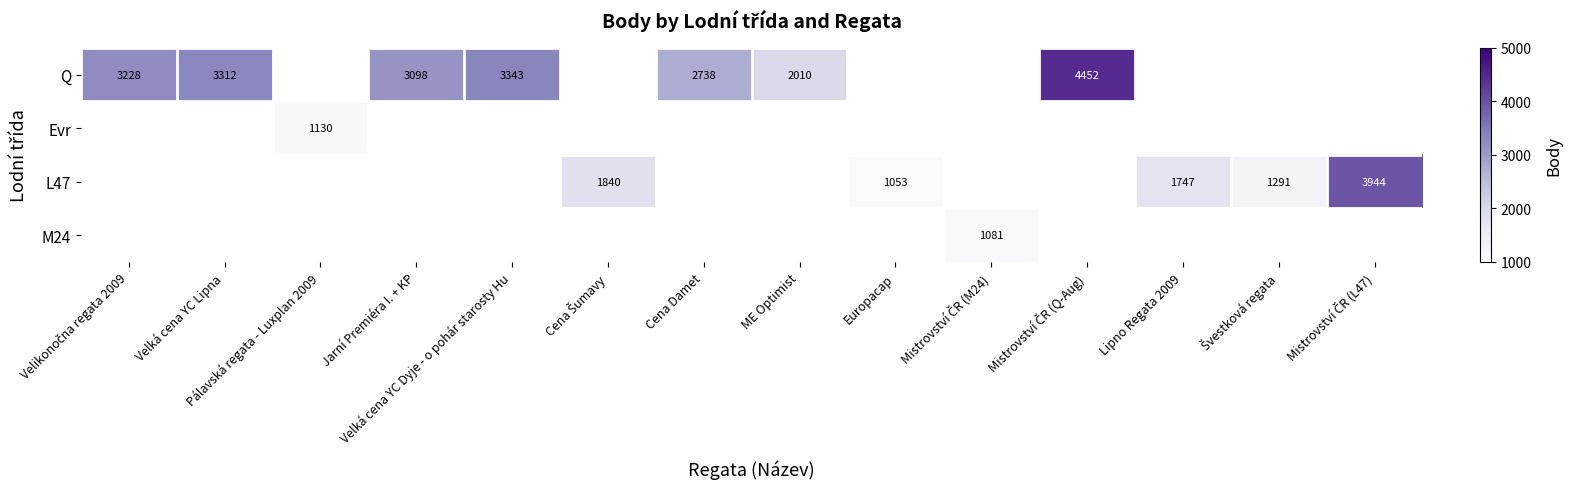

How many data points does each series have?

14